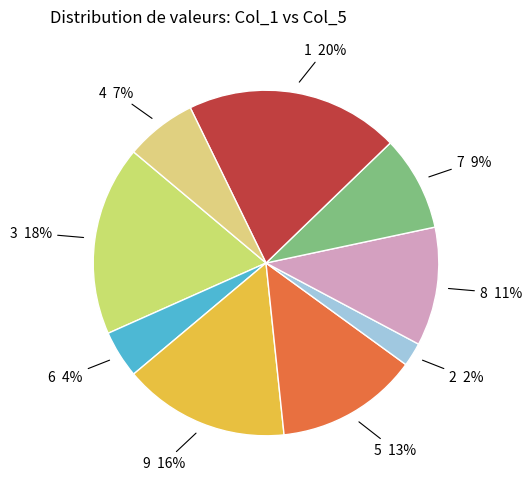

Which category has the smallest portion of the pie?

2